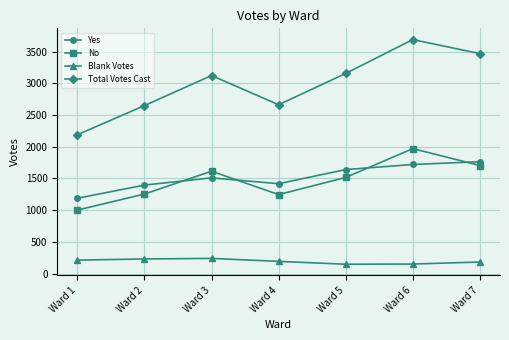

Between Ward 4 and Ward 5, which series saw the biggest shift?

Total Votes Cast